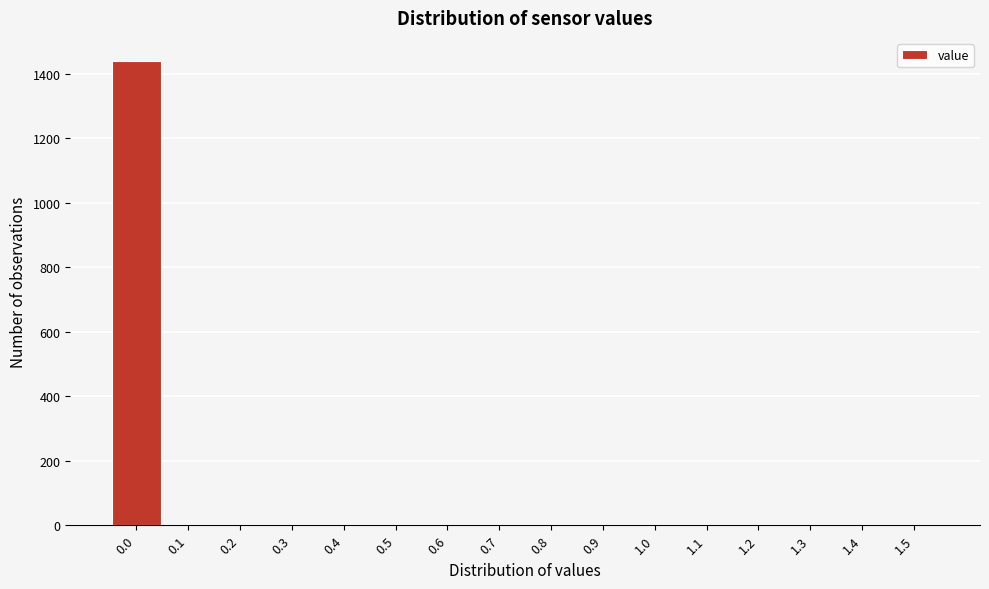

Reading left to right, list all the values displayed in this chart.

0.0=1439	0.1=0	0.2=0	0.3=0	0.4=0	0.5=0	0.6=0	0.7=0	0.8=0	0.9=0	1.0=0	1.1=0	1.2=0	1.3=0	1.4=0	1.5=0